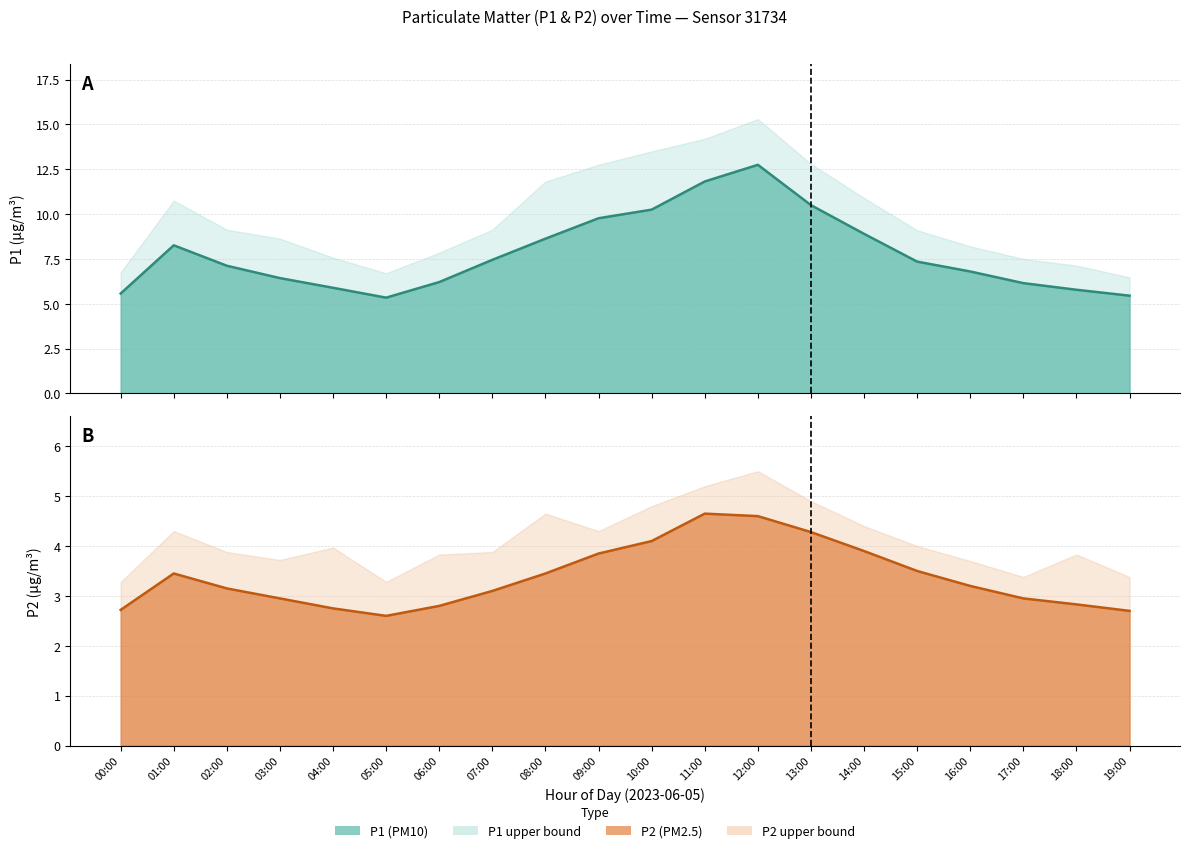

What is the value of the P1 line point at the 18th from the left?

6.2